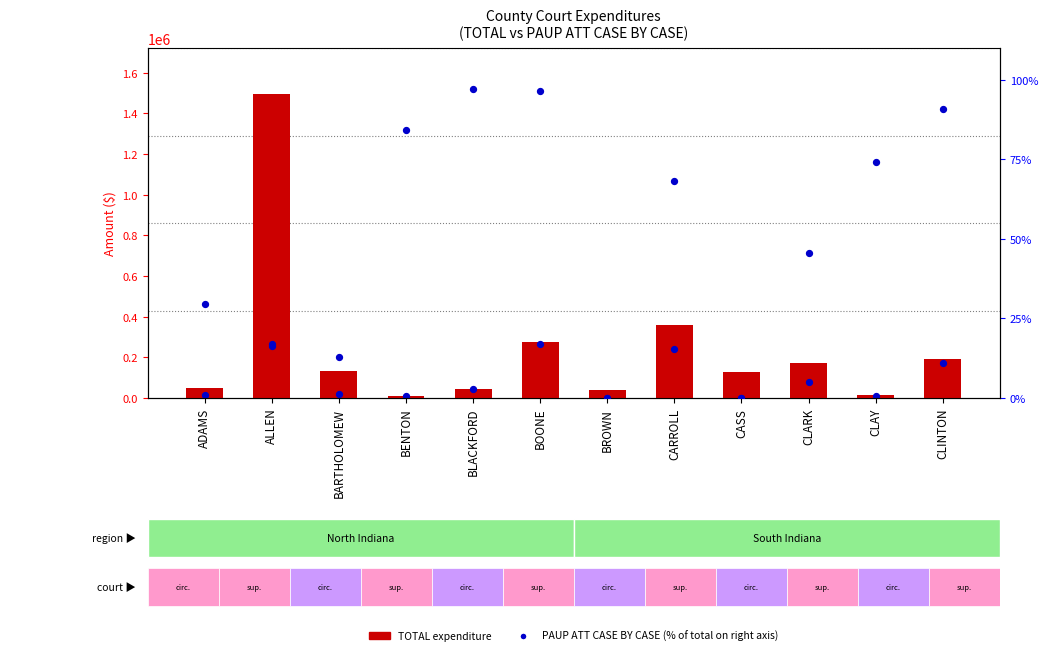

Which series has the widest spread of Y values?

TOTAL